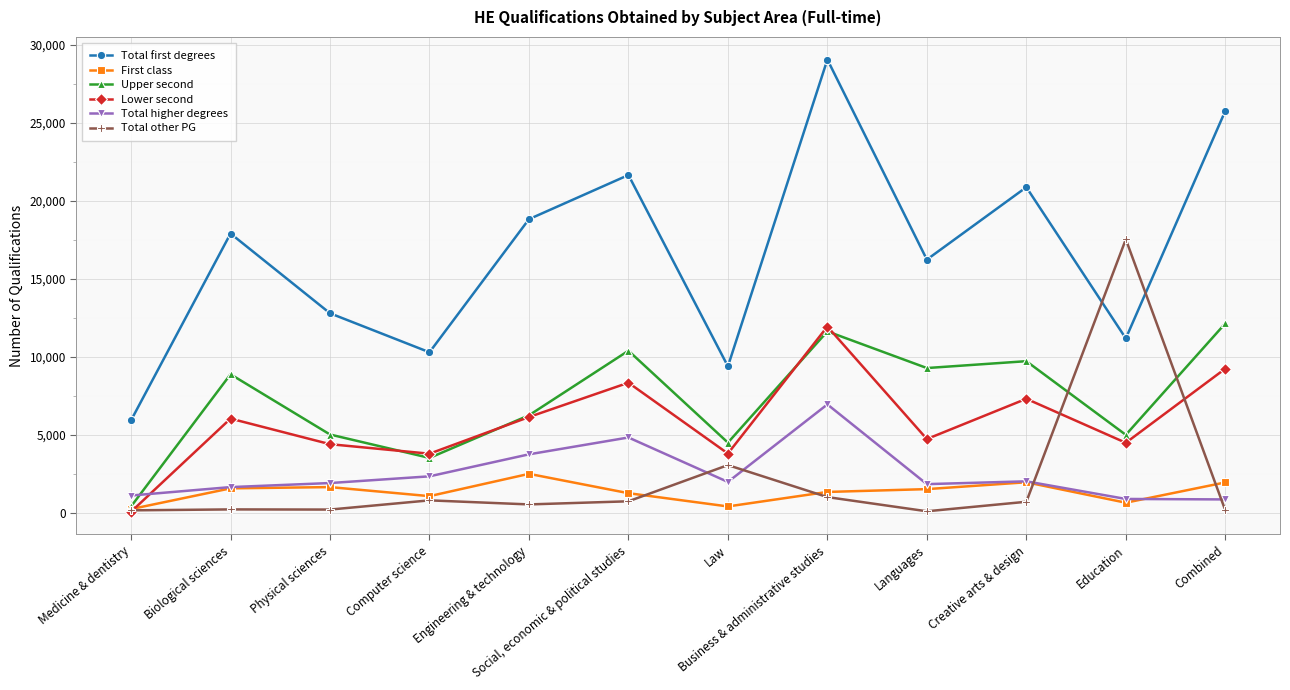

The First class series shows 1950 at Creative arts & design. True or false?

True